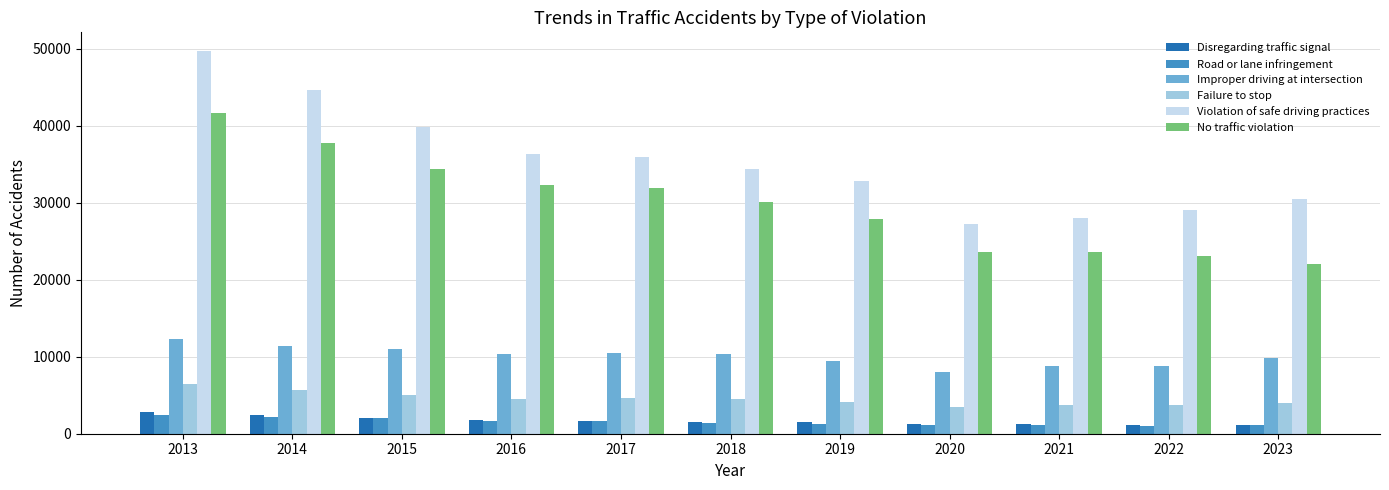

Is it true that Improper driving at intersection equals 10470 at 2017?

True